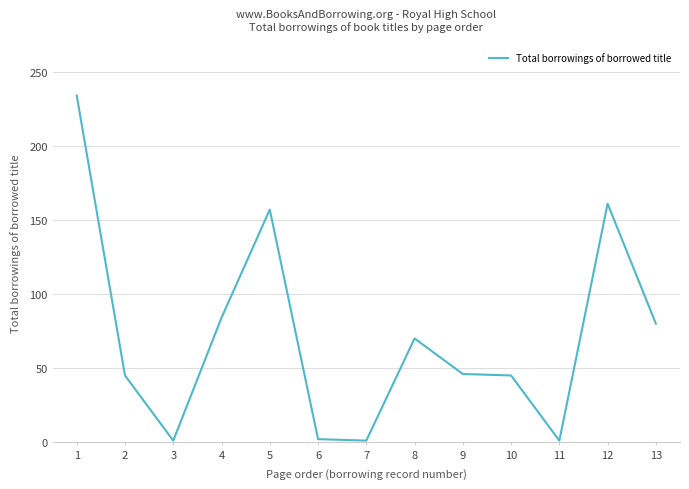

What is the maximum value shown in the chart?

234